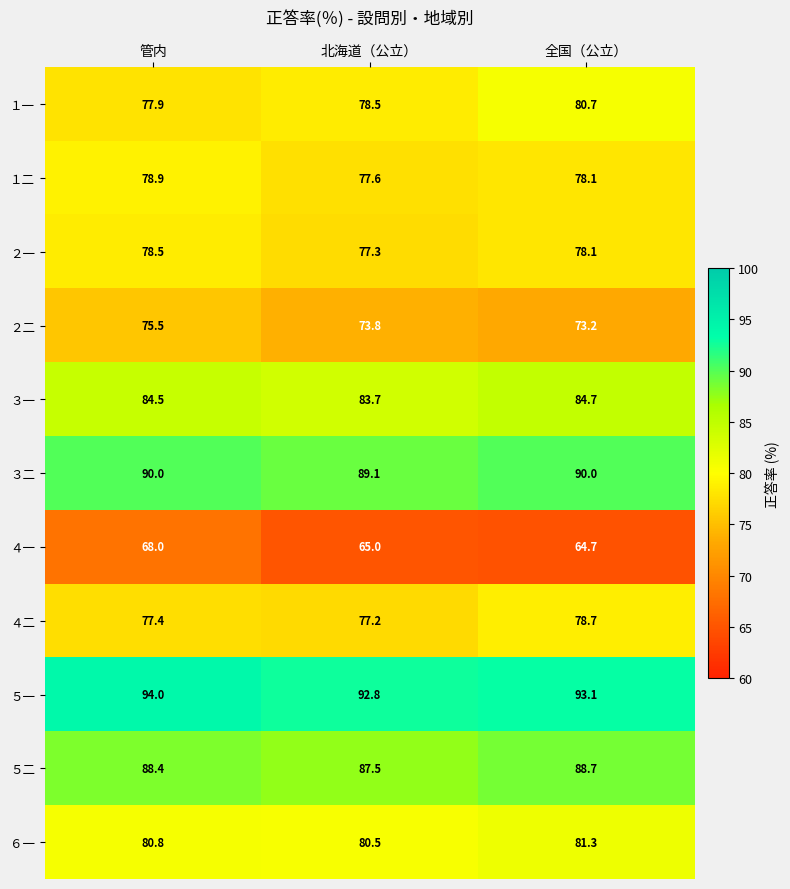

At which category does the chart reach its peak across all series?

管内